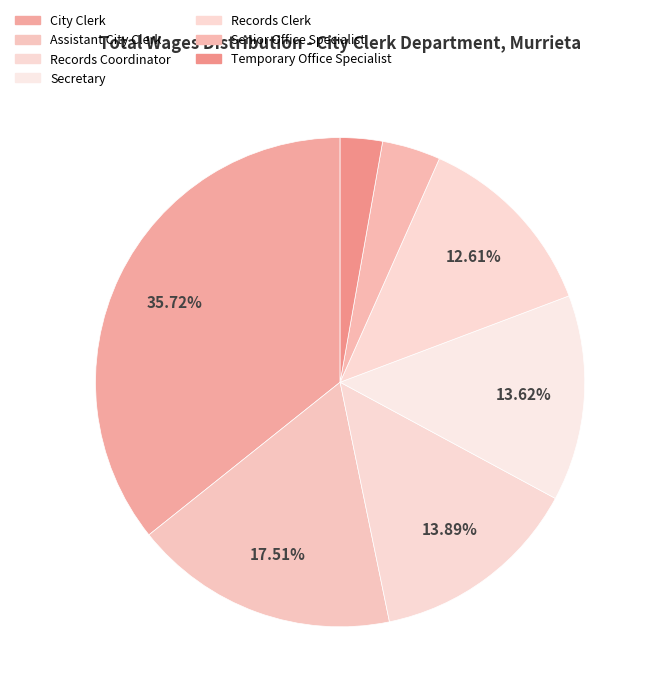

Does Assistant City Clerk represent more than half of the total?

No